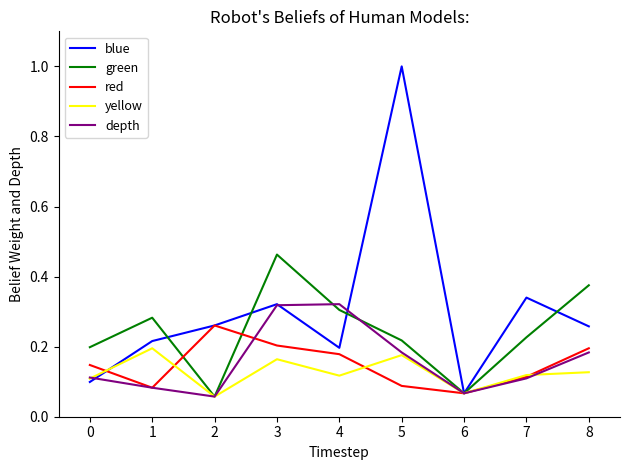

True or false: yellow has a value of 0.1 at 7.

True